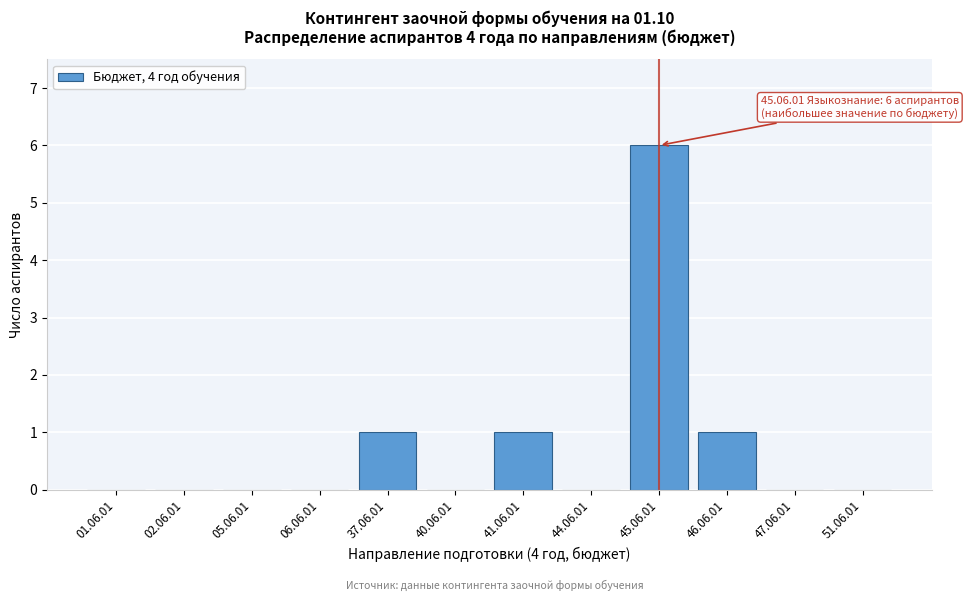

Reading right to left, list all the values displayed in this chart.

51.06.01=0	47.06.01=0	46.06.01=1	45.06.01=6	44.06.01=0	41.06.01=1	40.06.01=0	37.06.01=1	06.06.01=0	05.06.01=0	02.06.01=0	01.06.01=0